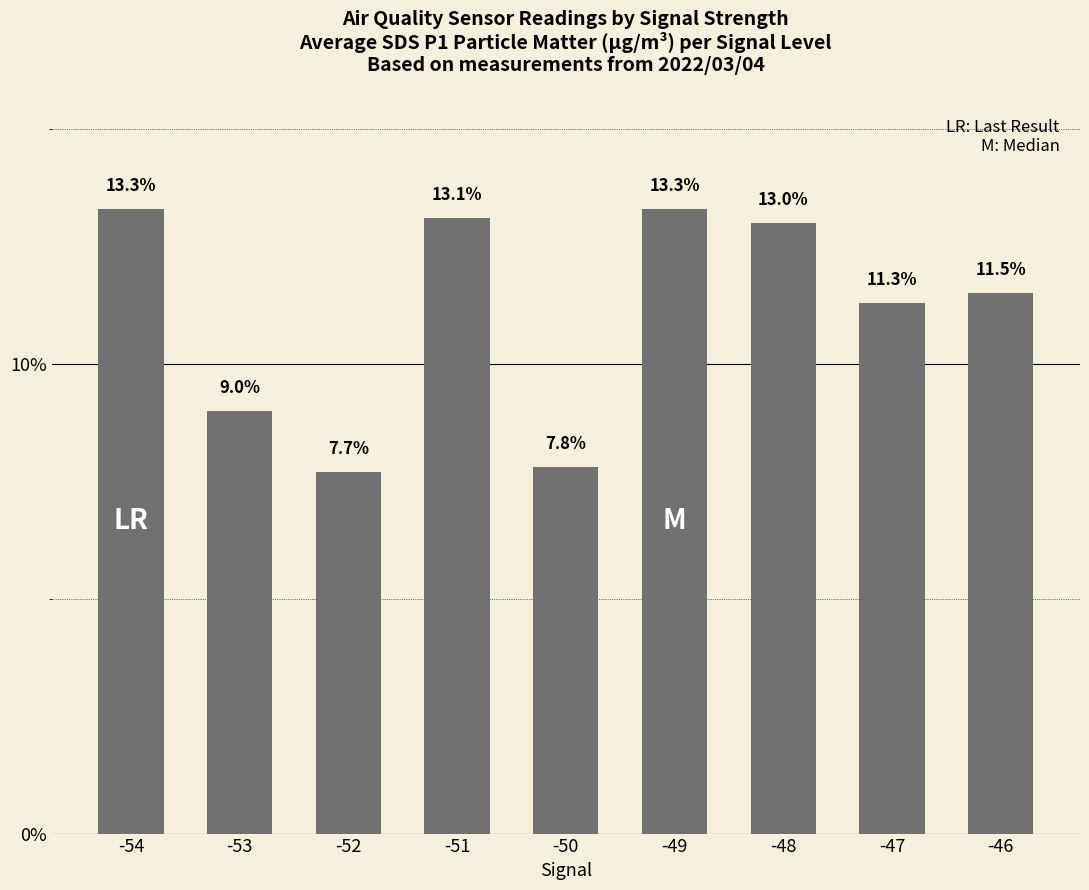

What is the greatest value displayed?

13.3